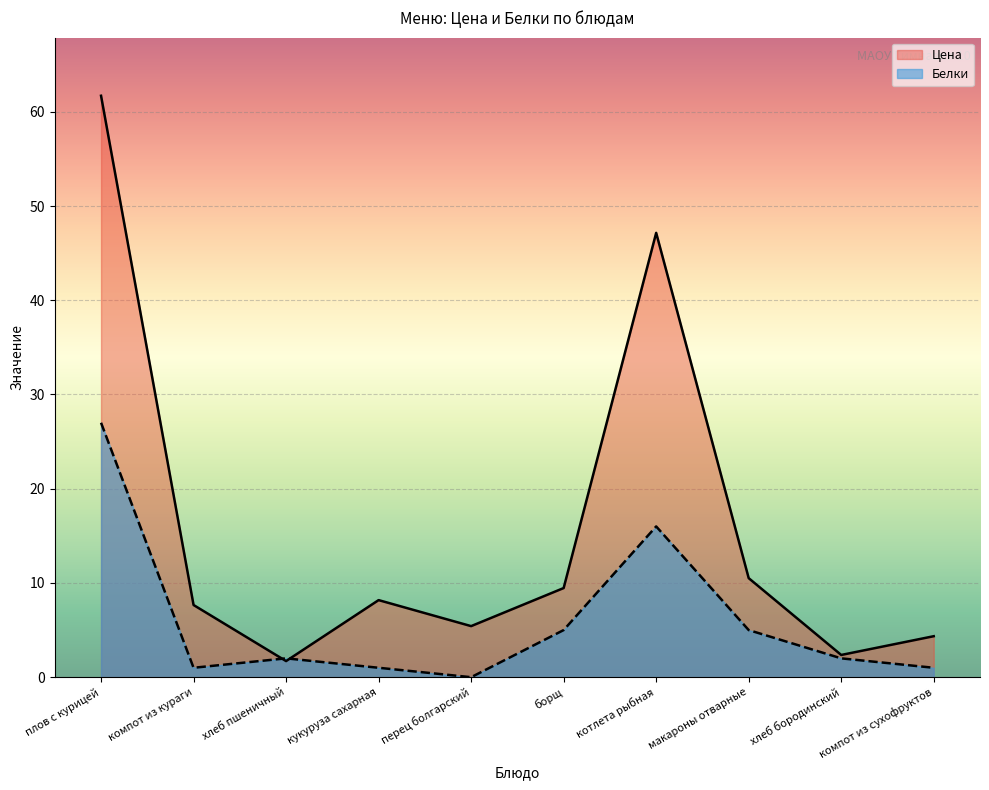

How many lines are shown in the chart?

2